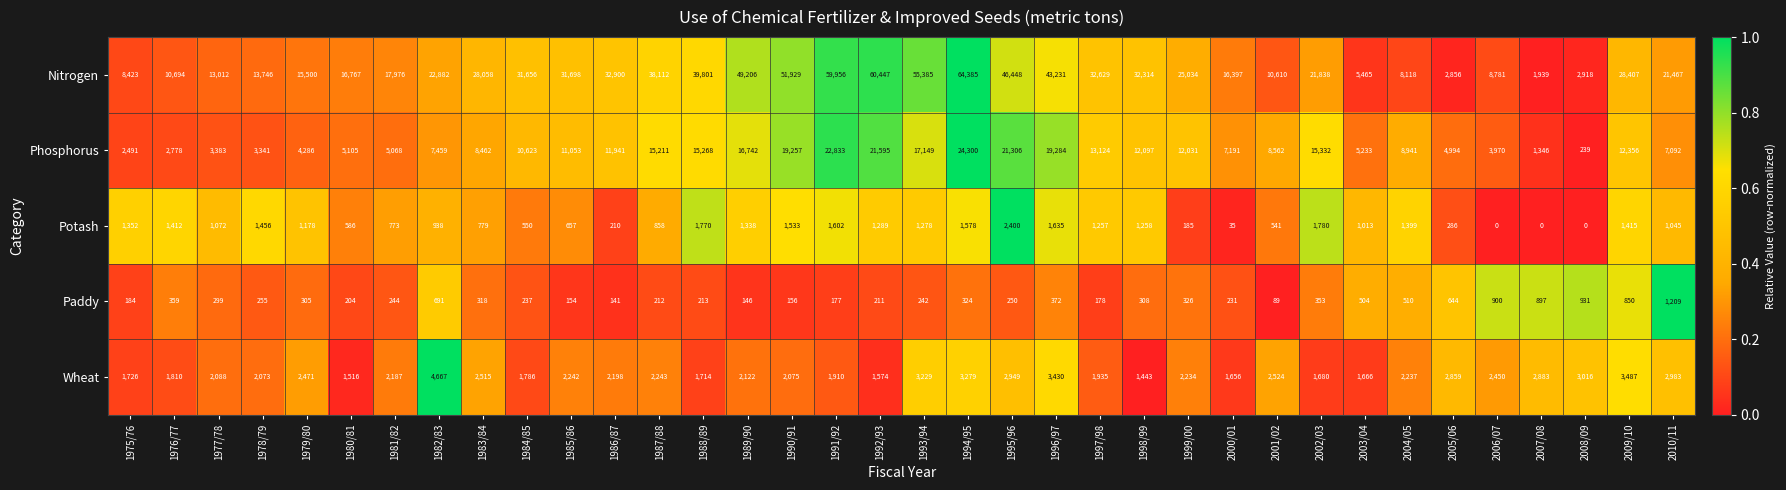

What is the spread (max minus min) of values at 1985/86?

31544